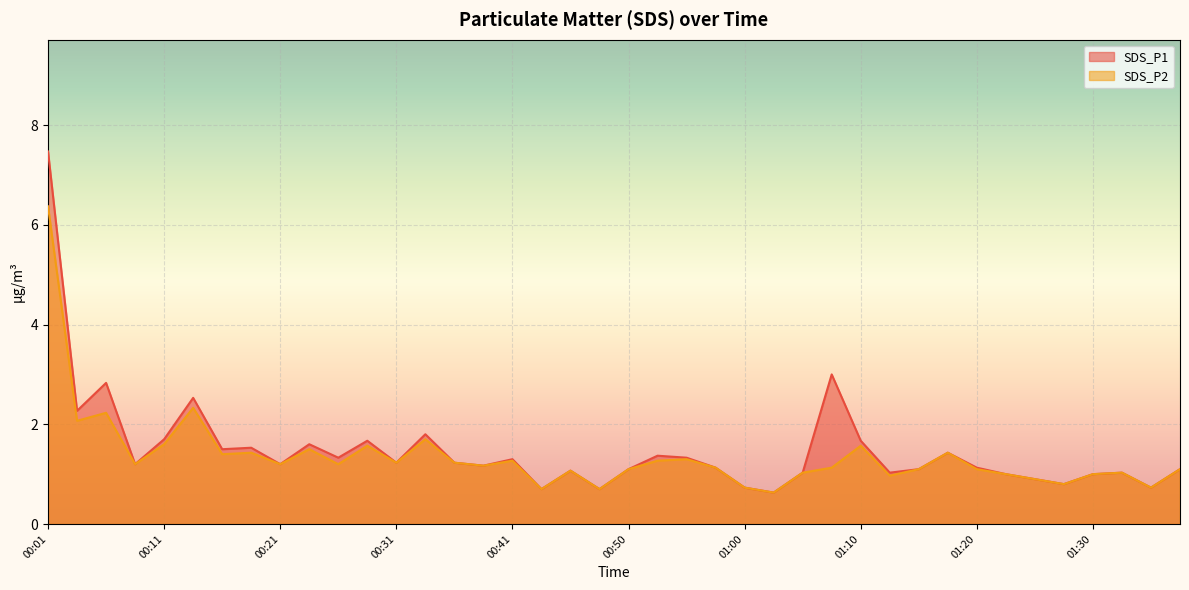

True or false: SDS_P2 has more than 0 points higher than both neighbors.

True